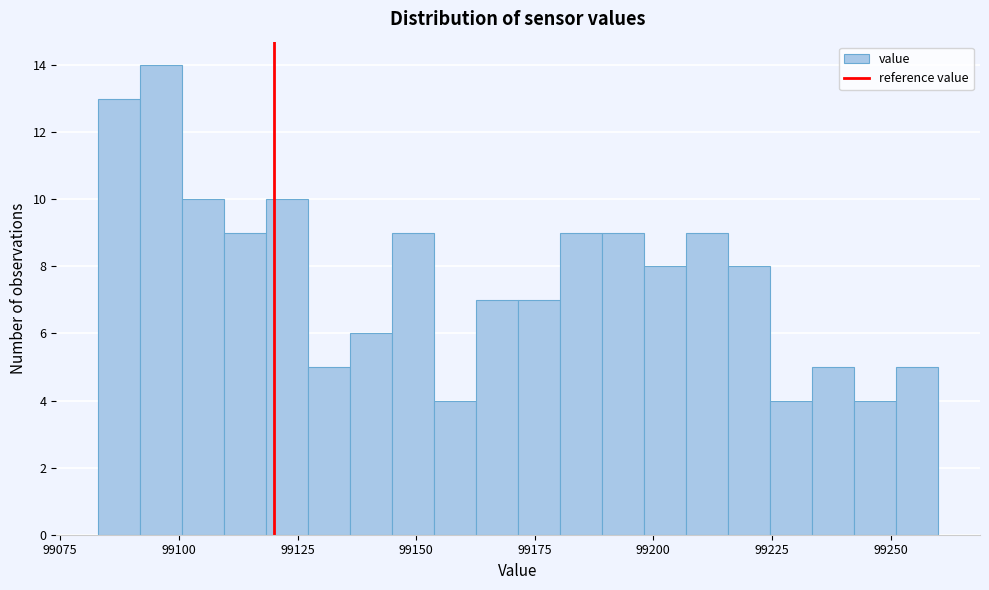

Around what value on the x-axis is the tallest bar? Give the approximate position of its centre, as read against the axis.

99095